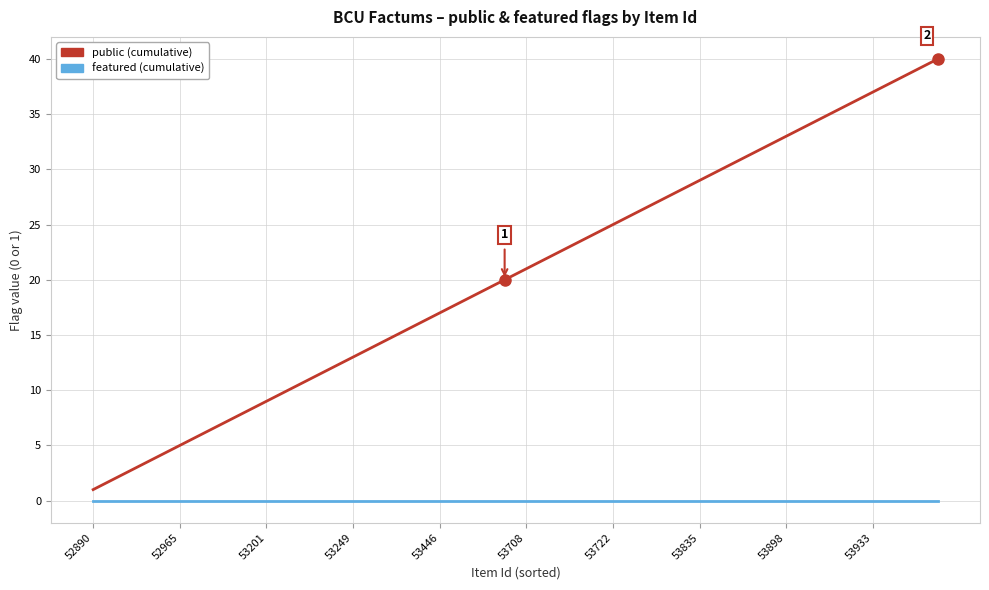

Reading left to right, transcribe all the data shown in this chart.

public: 1	2	3	4	5	6	7	8	9	10	11	12	13	14	15	16	17	18	19	20	21	22	23	24	25	26	27	28	29	30	31	32	33	34	35	36	37	38	39	40
featured: 0	0	0	0	0	0	0	0	0	0	0	0	0	0	0	0	0	0	0	0	0	0	0	0	0	0	0	0	0	0	0	0	0	0	0	0	0	0	0	0